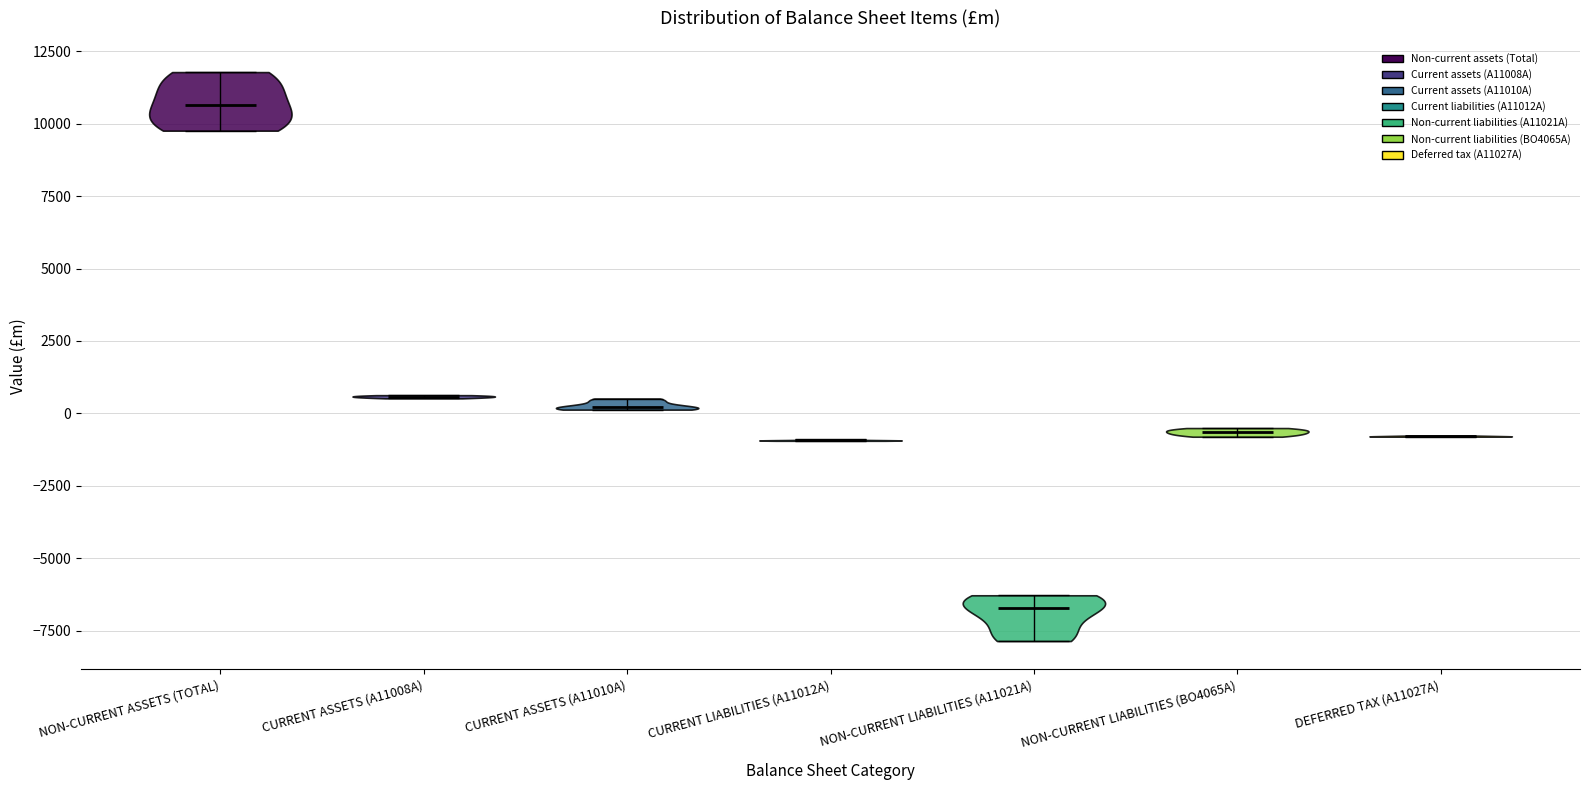

Where does the median line of the violin for CURRENT ASSETS (A11008A) sit on the y-axis? The values are not printed on the chart, so give them approximately, as read against the axis.

500